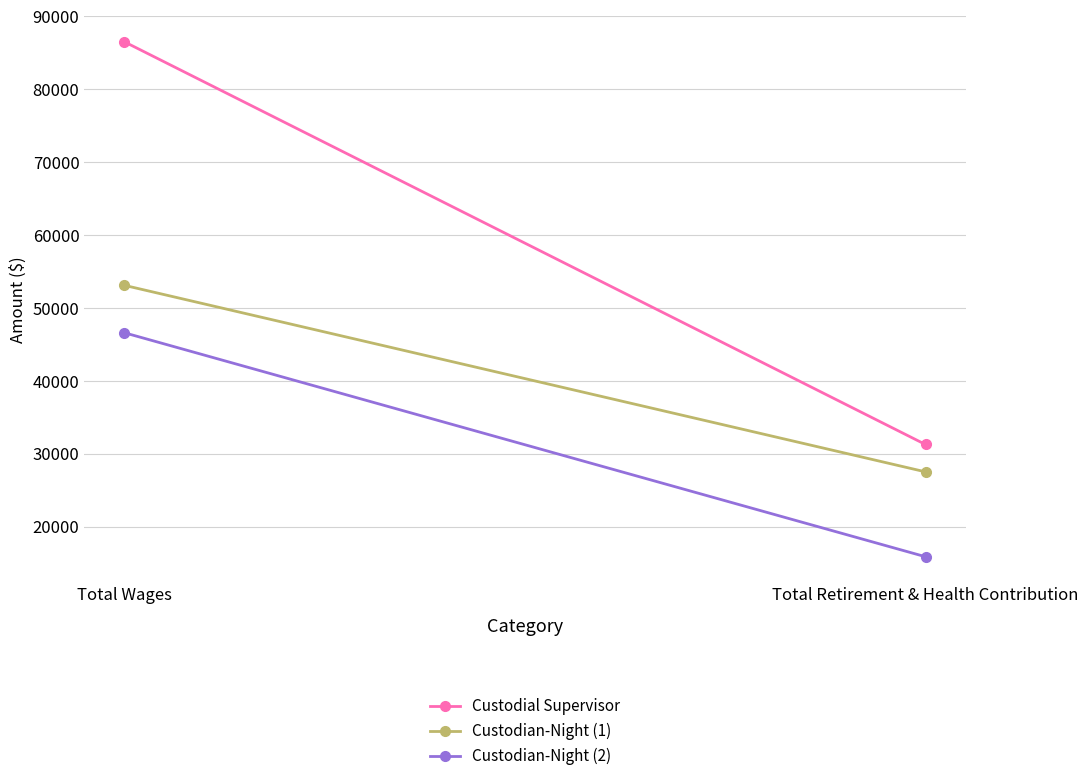

How many categories are shown in the chart?

2